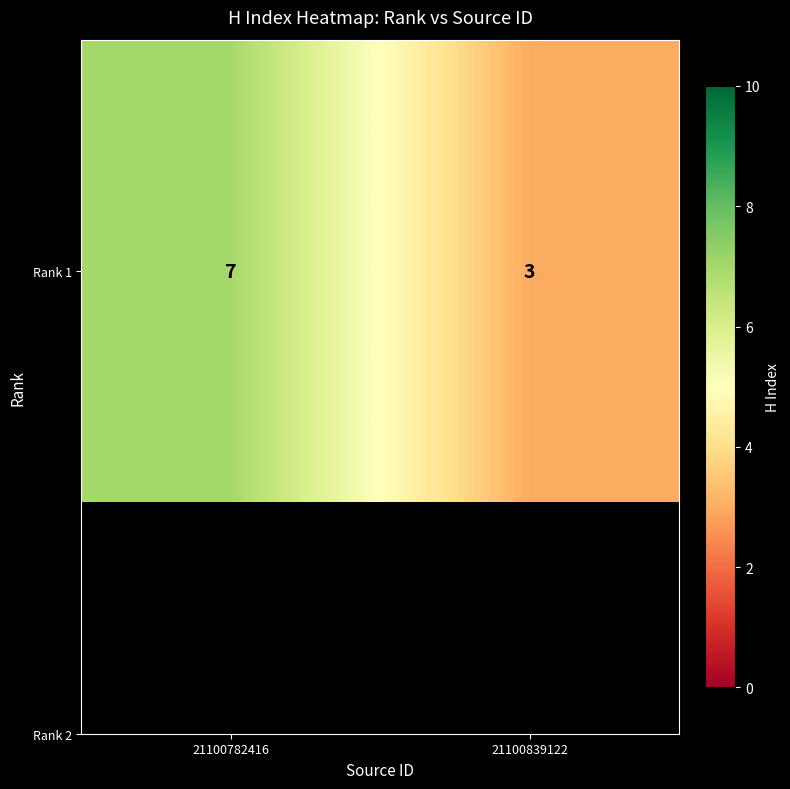

What is the average value?

5